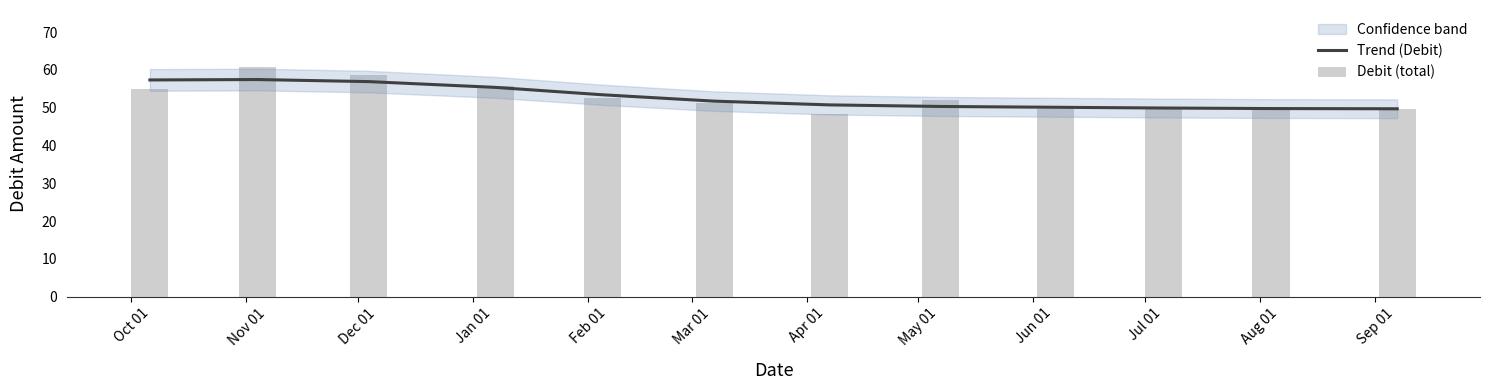

How many data points does each series have?

12